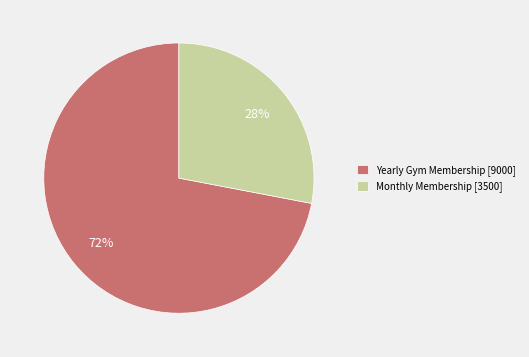

To the nearest percent, what is the combined percentage of Monthly Membership and Yearly Gym Membership?

100%